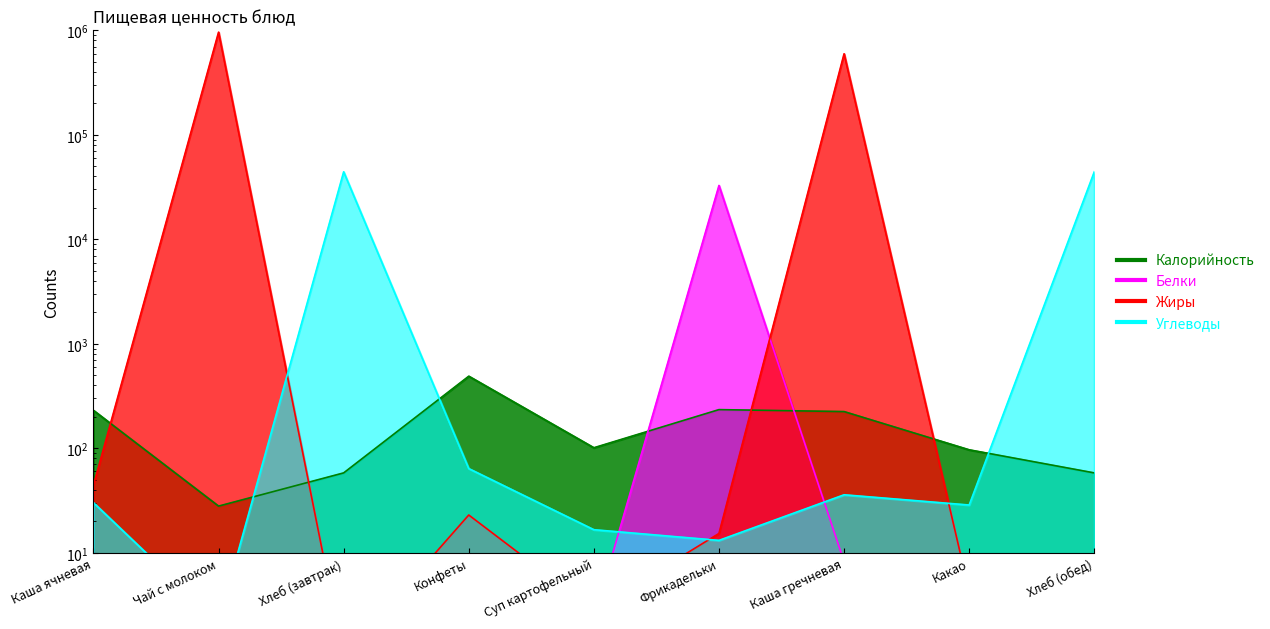

What is the value of the Жиры point at the 9th from the left?

1.0